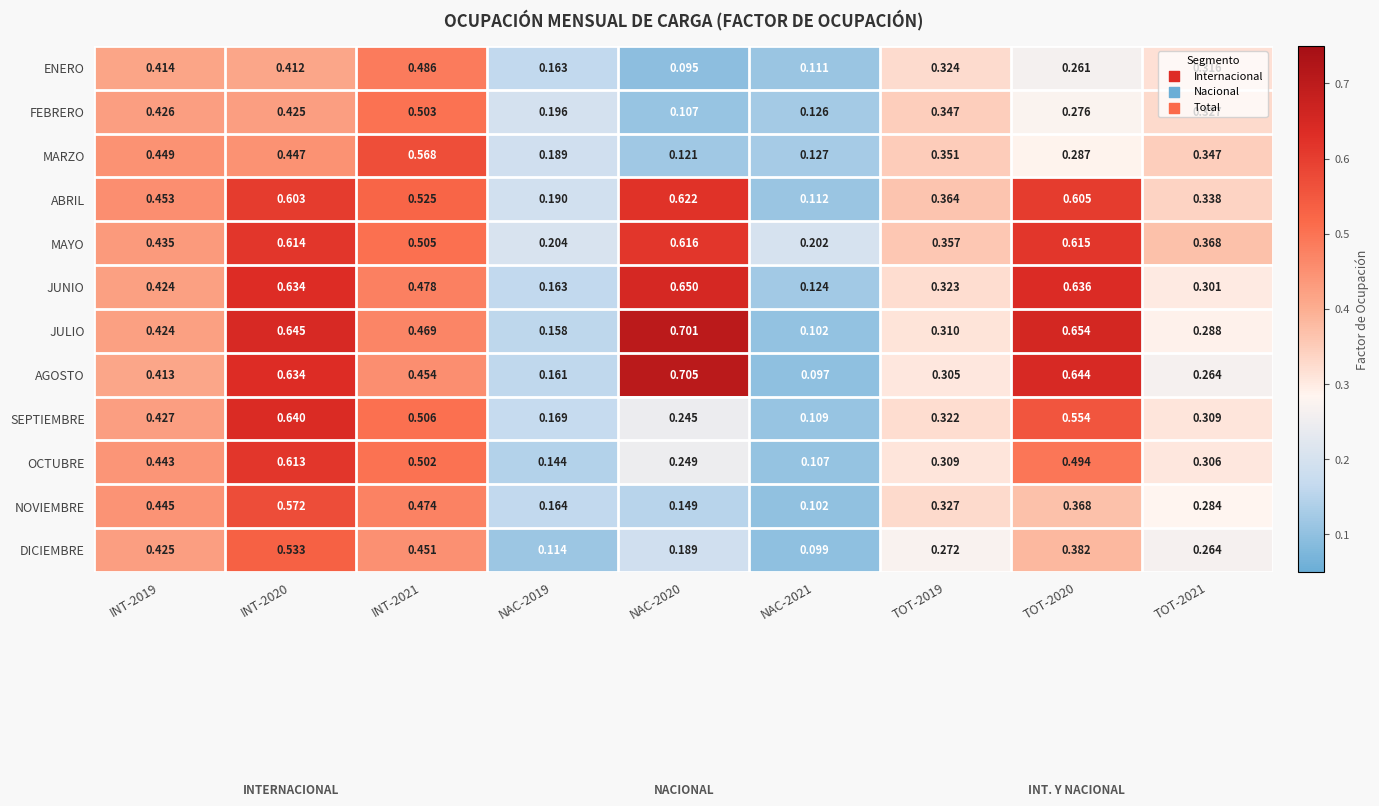

Which series changed the most between INT-2019 and TOT-2019?

DICIEMBRE